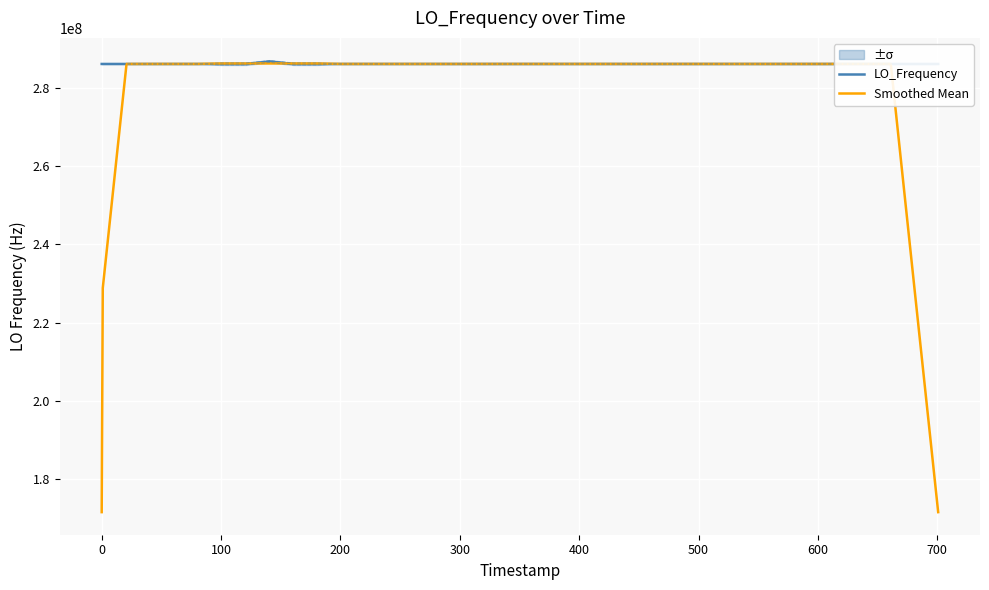

What is the minimum value for Smoothed Mean?

171628199.7